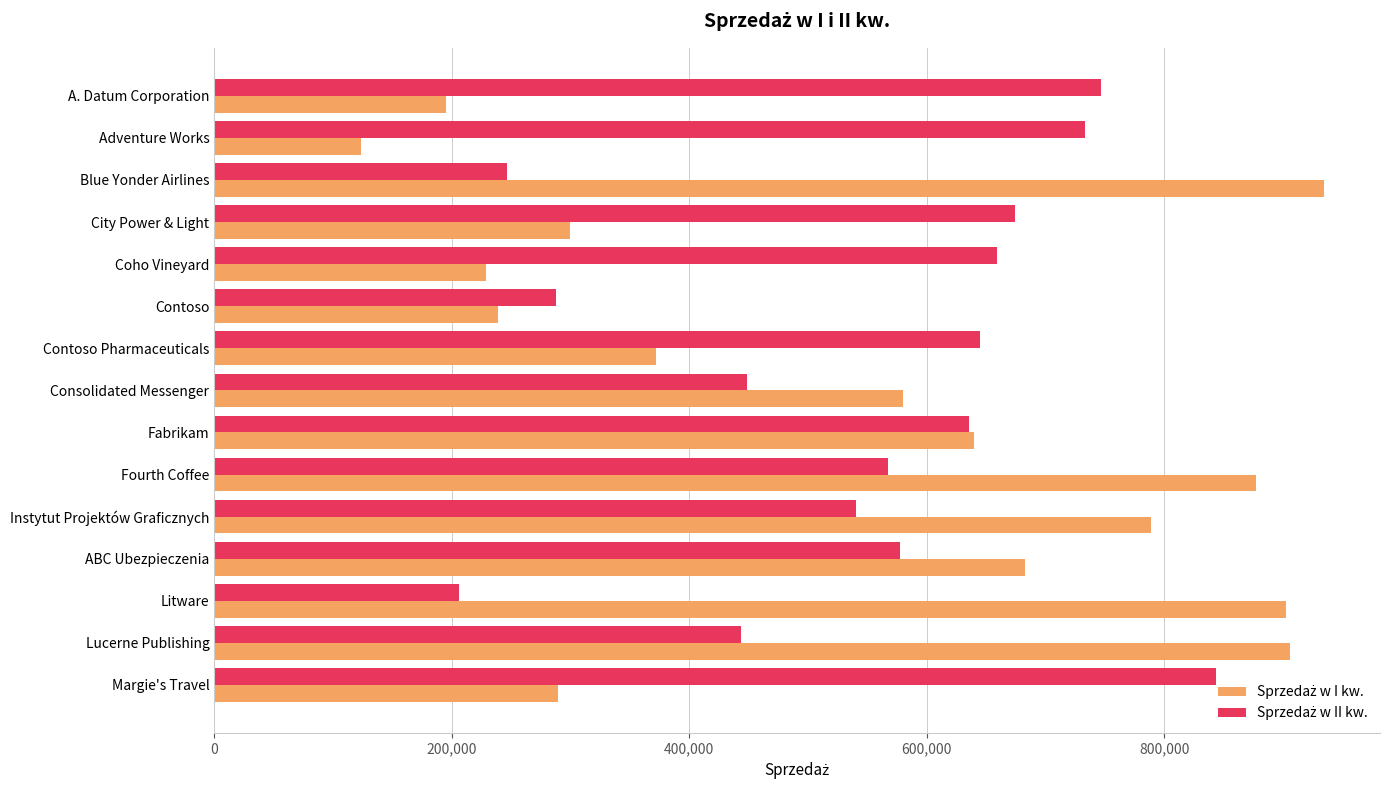

What is the minimum value shown in the chart?

123721